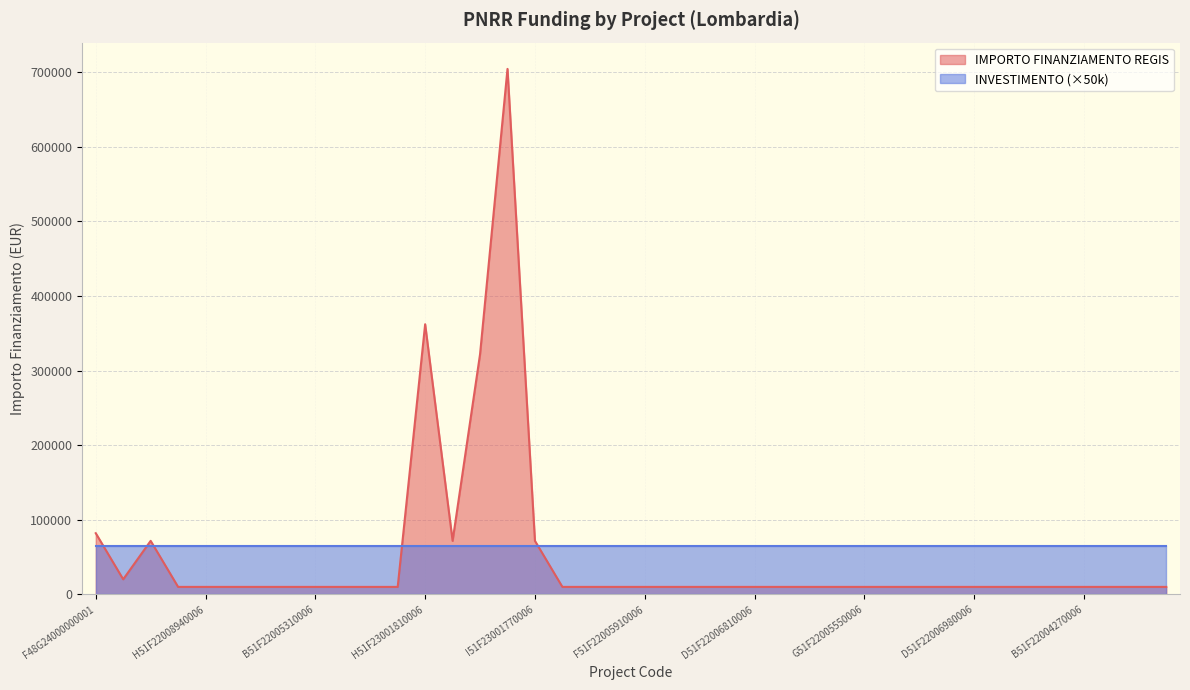

How many data points are above 10172?

8